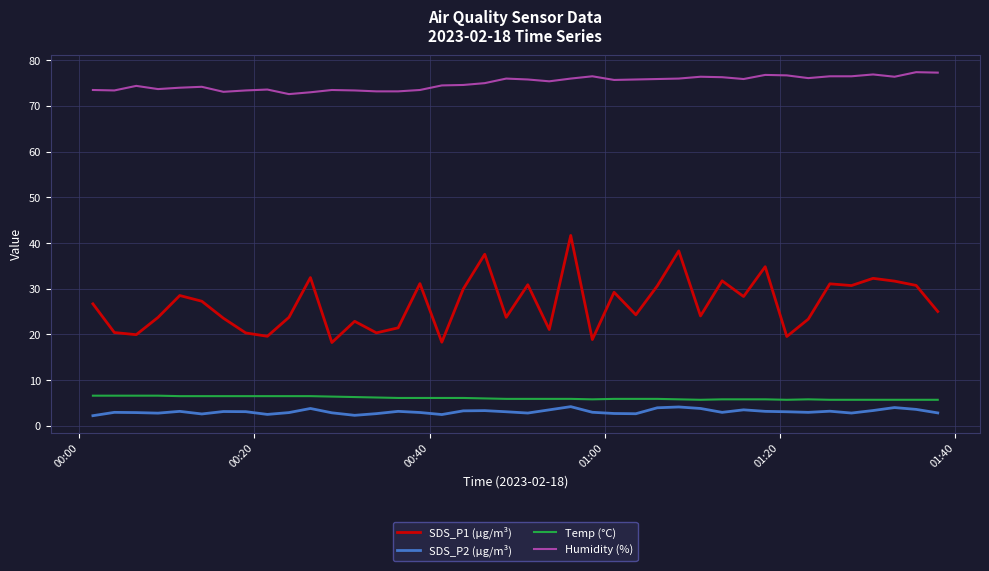

True or false: Temp (°C) and SDS_P2 (µg/m³) cross at least once.

False